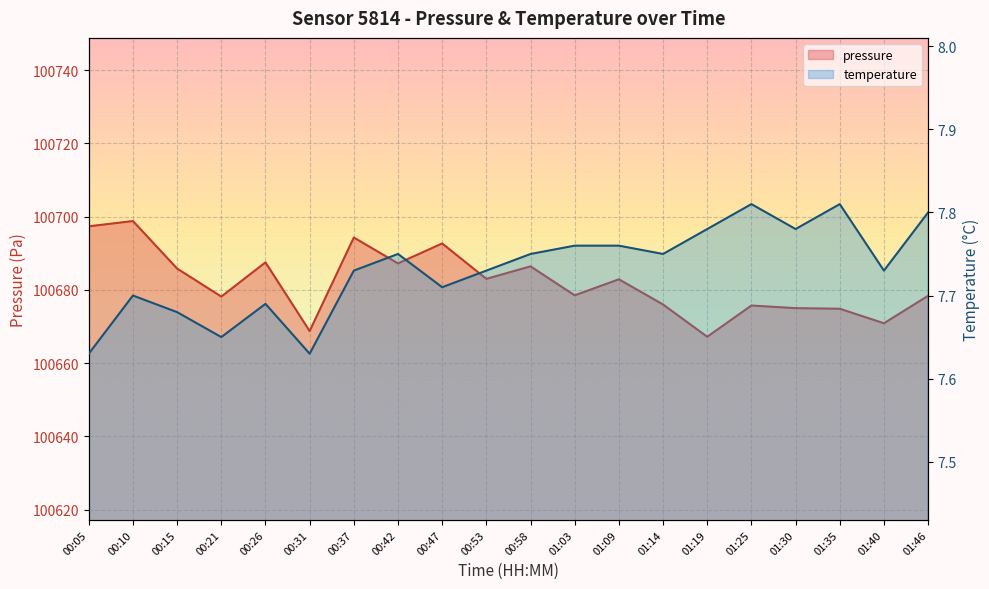

What position from the right is 00:26?

16